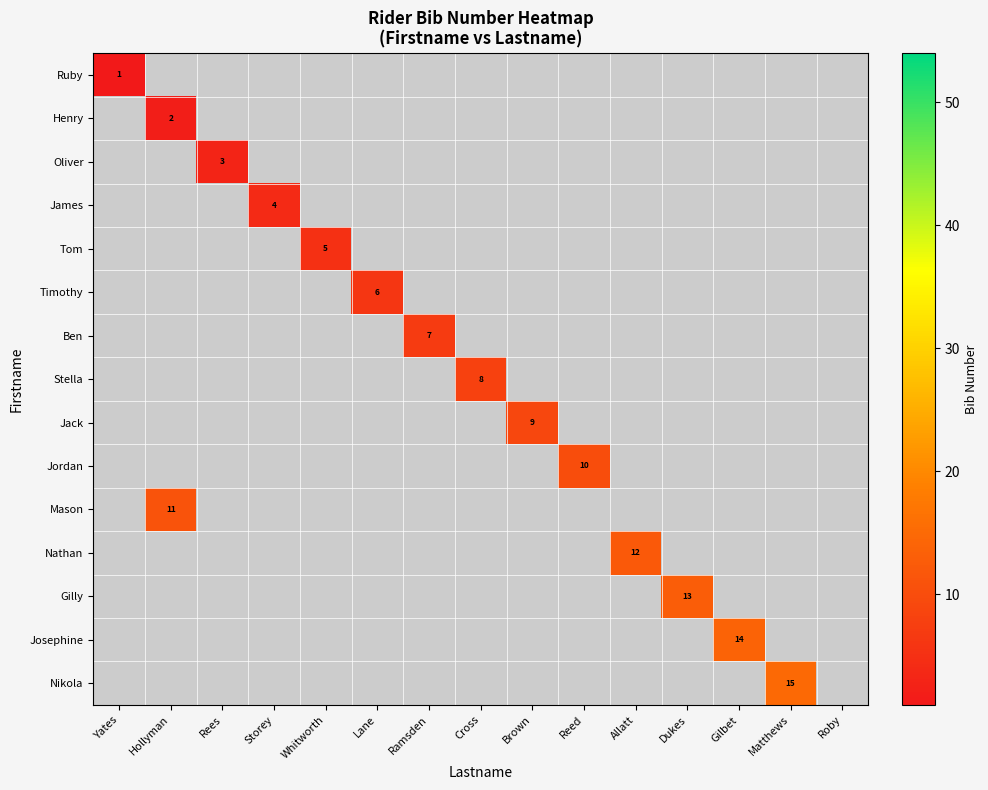

How many distinct data groups are displayed?

15